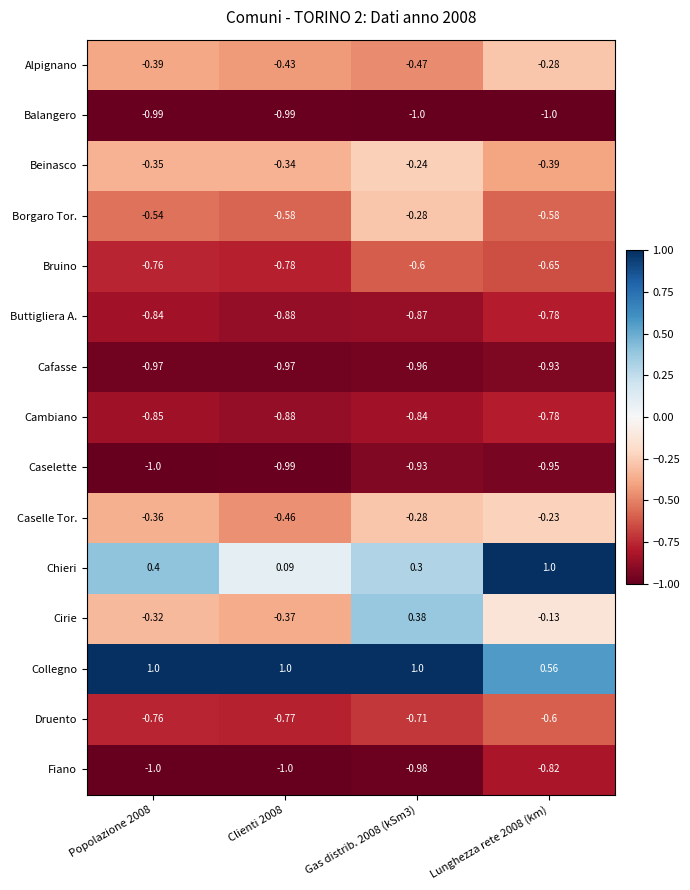

Which series has the largest total across all categories?

Collegno